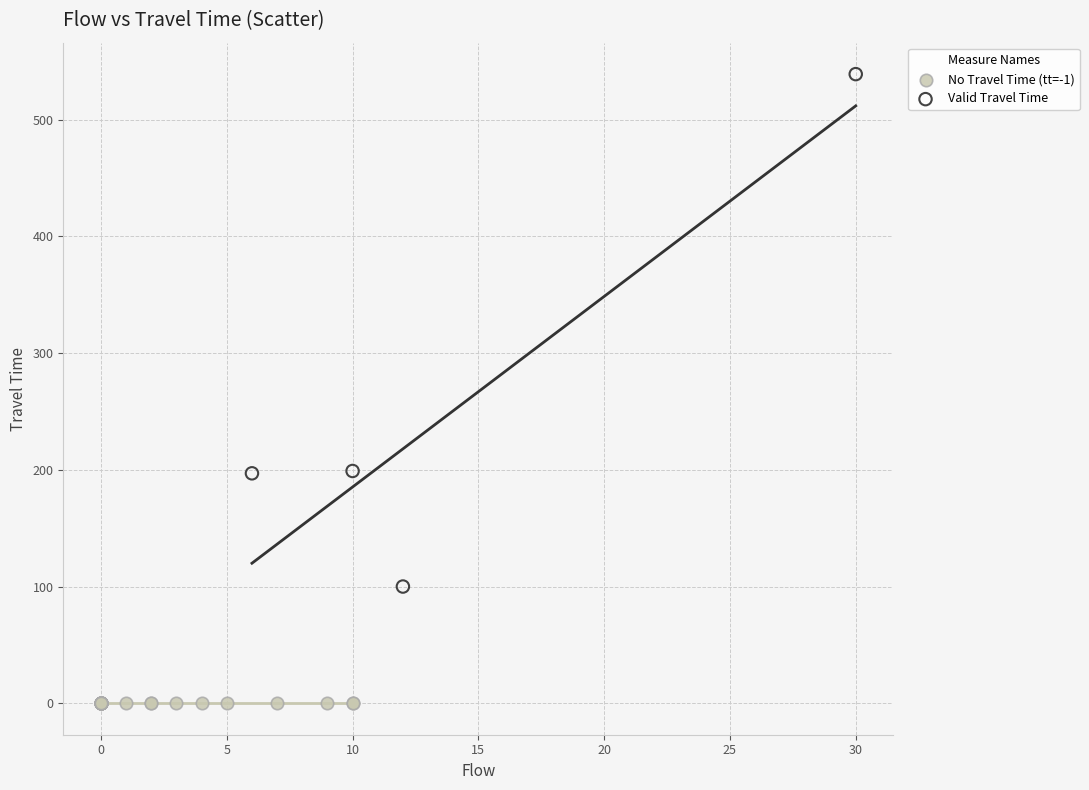

Which series reaches the maximum Y coordinate?

Valid Travel Time